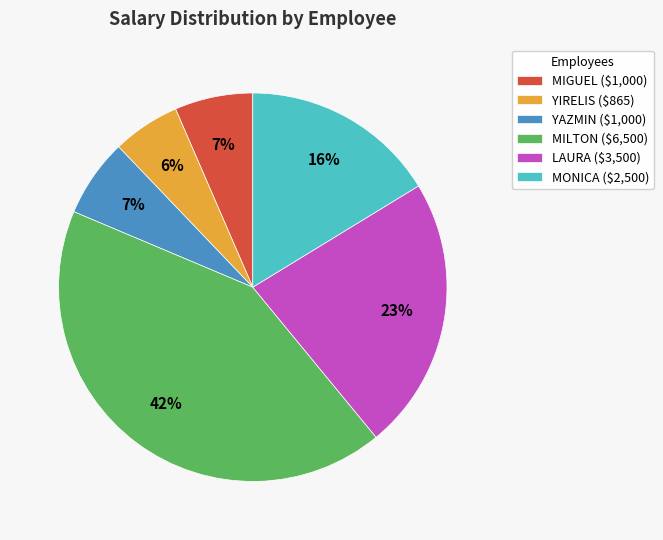

To the nearest percent, what is the average slice percentage?

17%